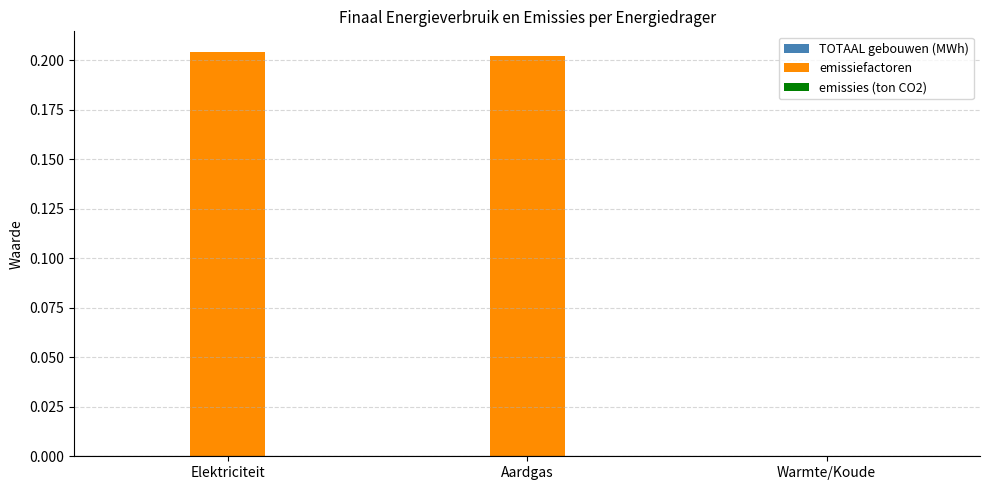

Which label corresponds to the largest value in the chart?

Elektriciteit